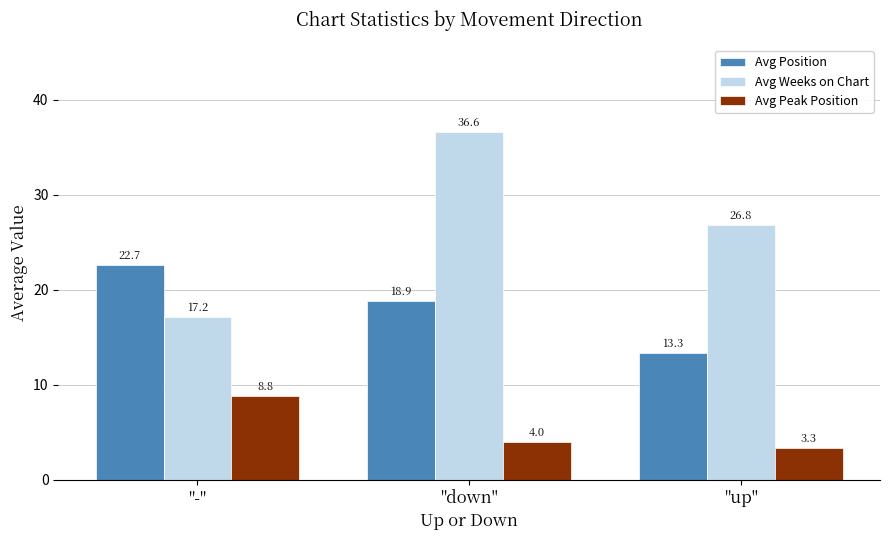

At which label is Avg Peak Position closest to 6?

"down"